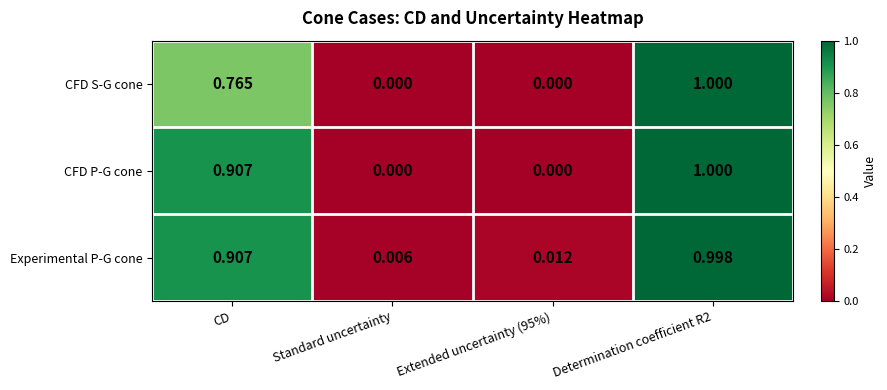

At which label is Experimental P-G cone closest to 0?

Standard uncertainty